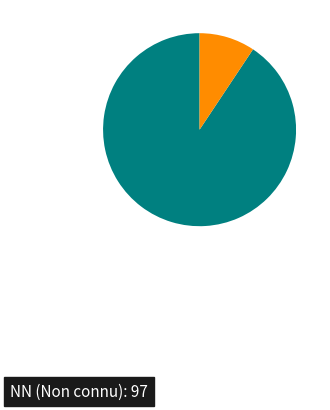

Does any single category account for the majority?

Yes